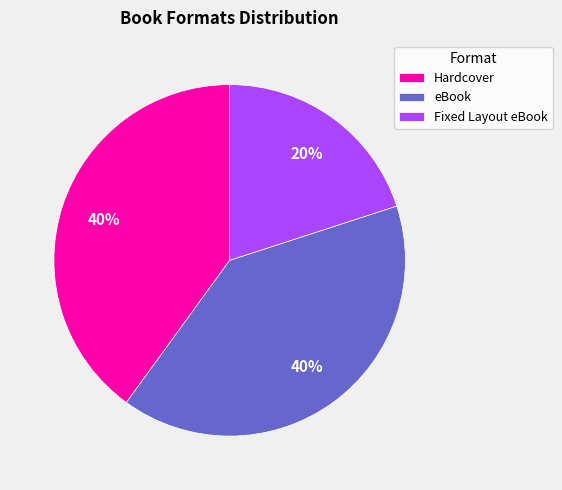

To the nearest percent, what is the combined percentage of Fixed Layout eBook and eBook?

60%